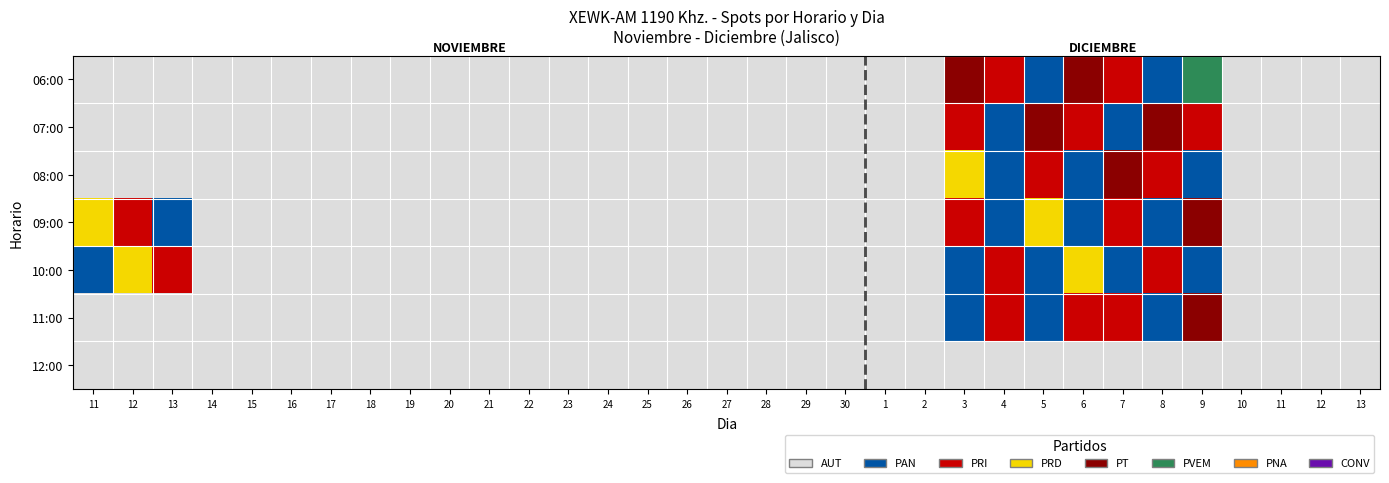

What is the maximum value shown in the chart?

5